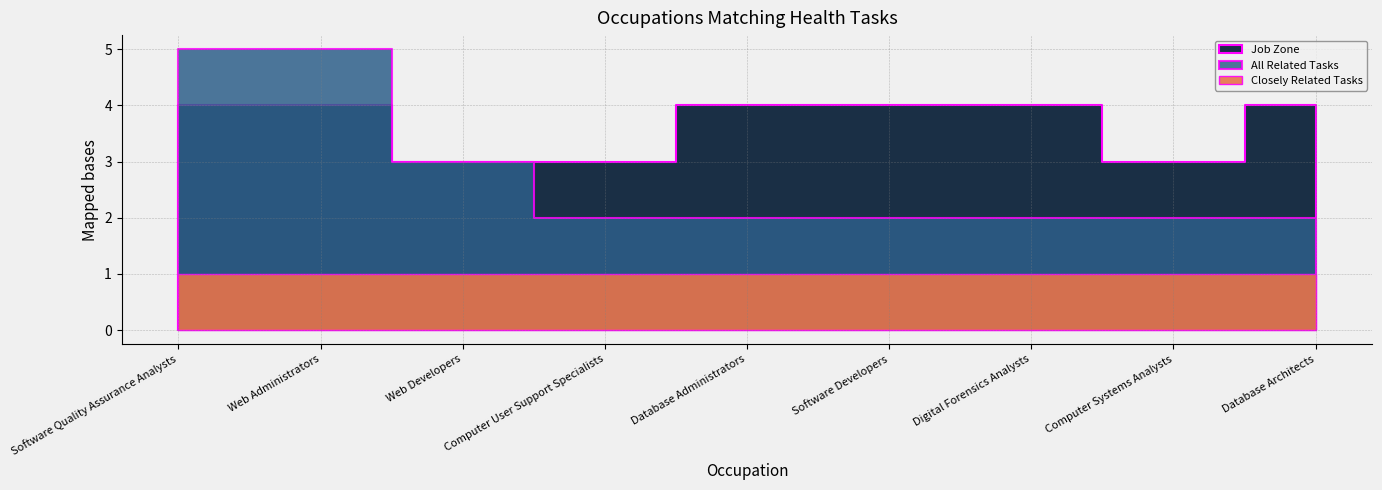

Rank the series by their average value, from highest to lowest.

Job Zone, All Related Tasks, Closely Related Tasks